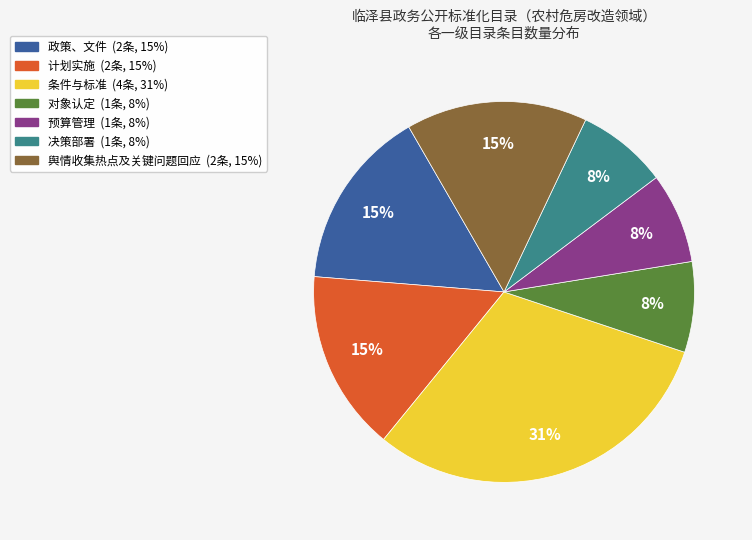

Is the sum of 对象认定 and 计划实施 greater than half?

No